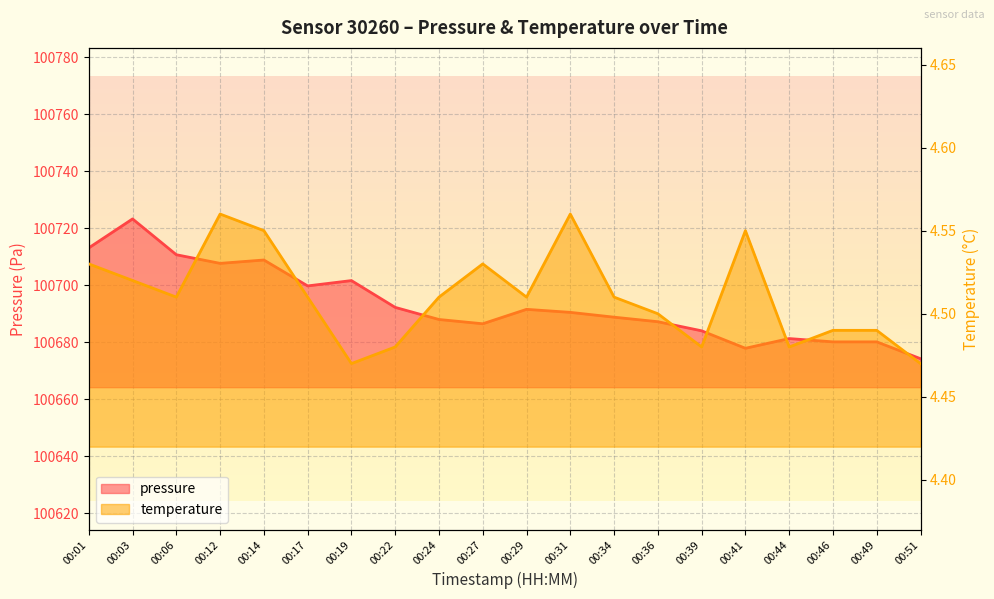

Which category has the lowest value across all series?

00:19